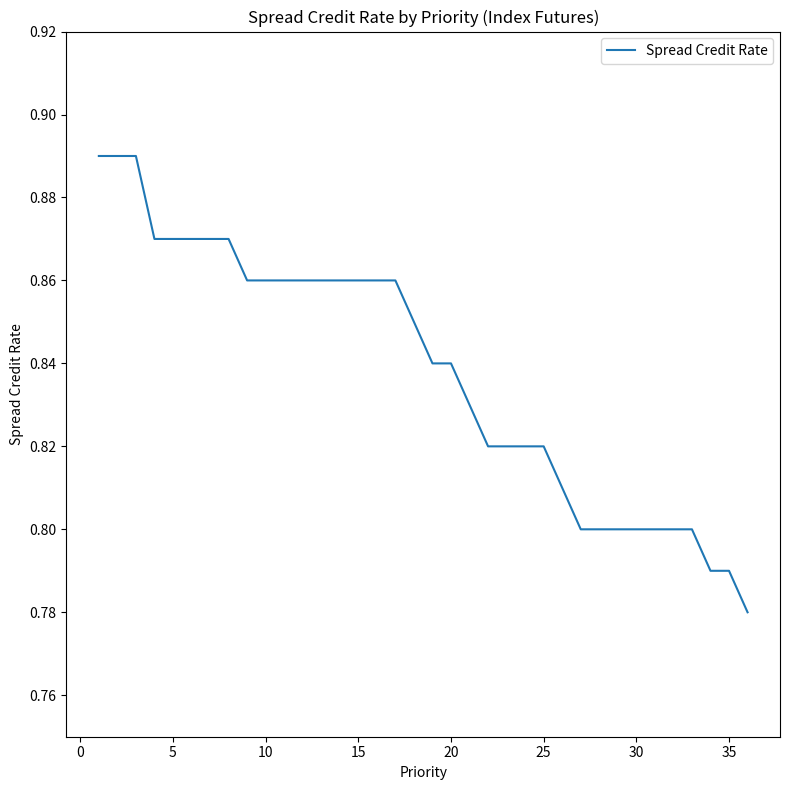

Reading left to right, list all the values displayed in this chart.

0.9	0.9	0.9	0.9	0.9	0.9	0.9	0.9	0.9	0.9	0.9	0.9	0.9	0.9	0.9	0.9	0.9	0.8	0.8	0.8	0.8	0.8	0.8	0.8	0.8	0.8	0.8	0.8	0.8	0.8	0.8	0.8	0.8	0.8	0.8	0.8